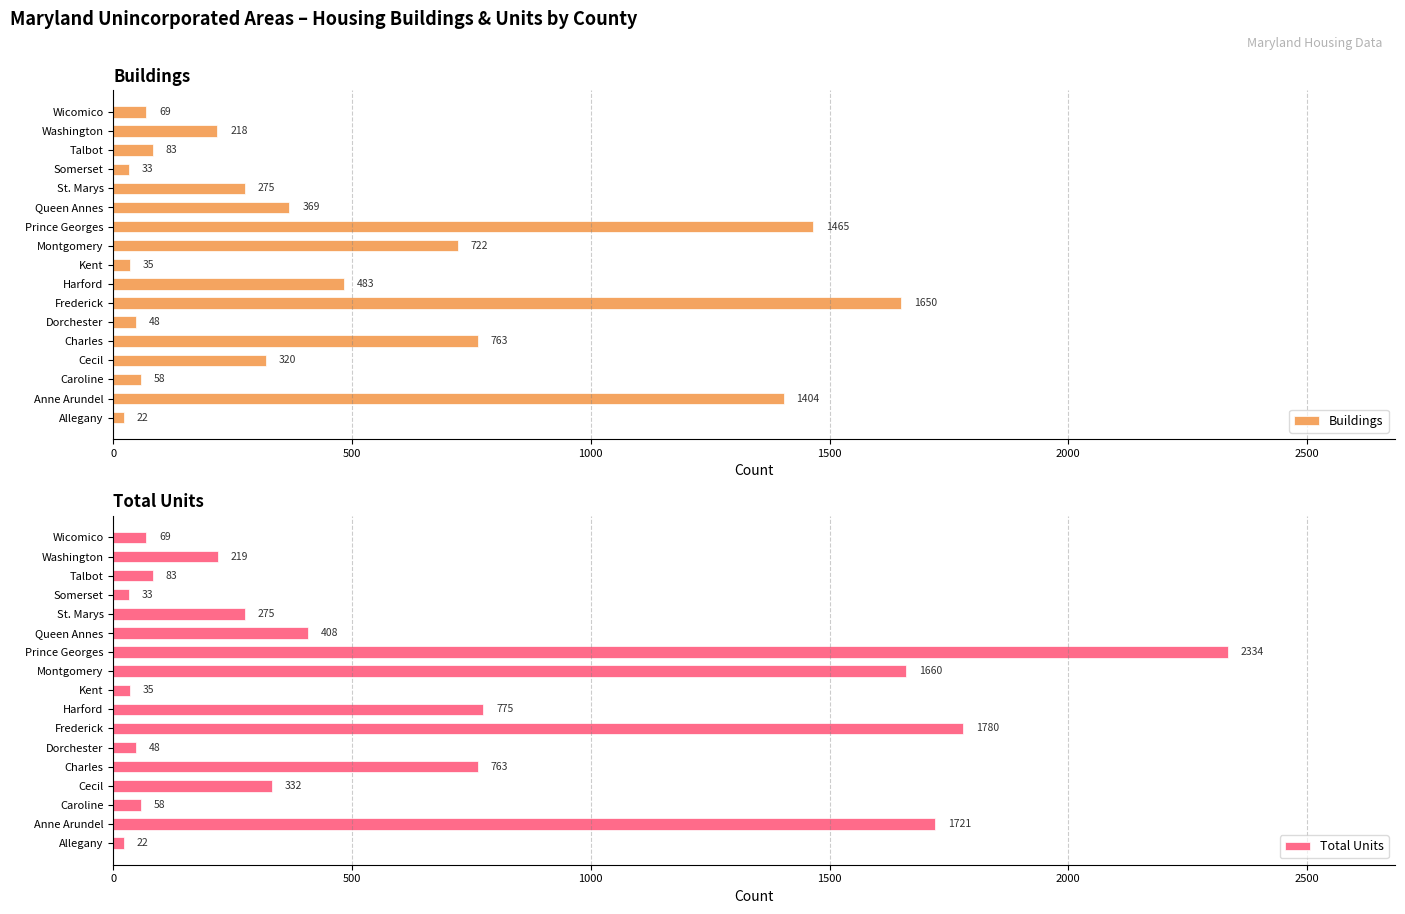

What is the maximum value for Buildings?

1650